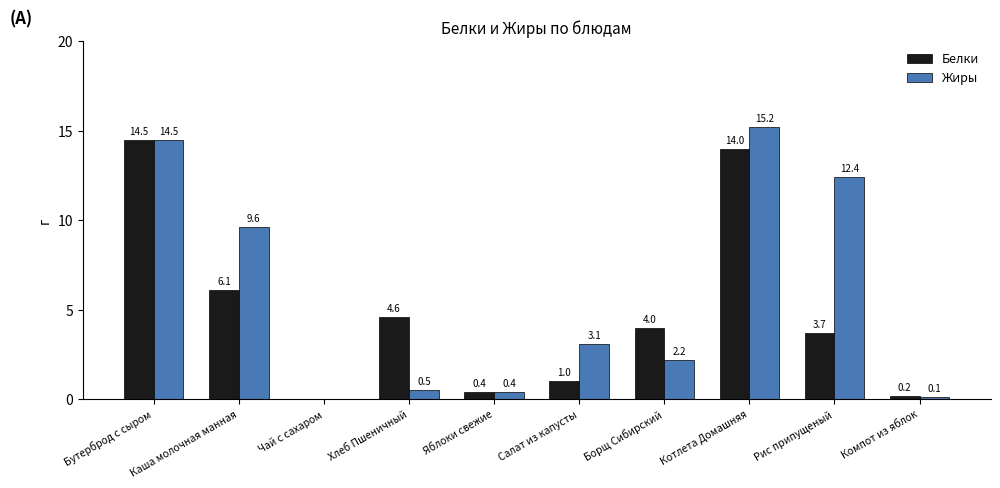

How many categories are shown in the chart?

10